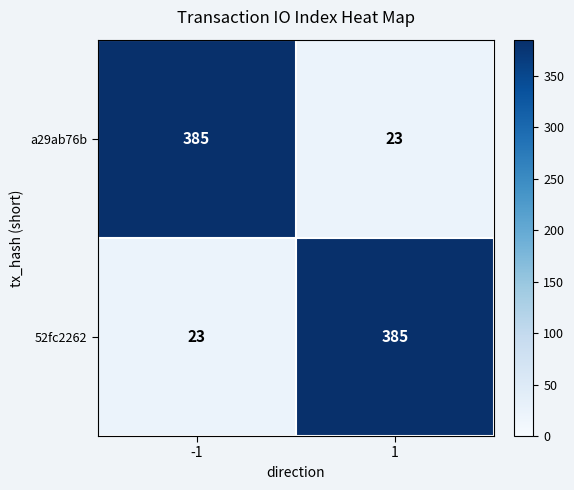

Is the value of a29ab76b at 1 greater than the value of 52fc2262 at 1?

No